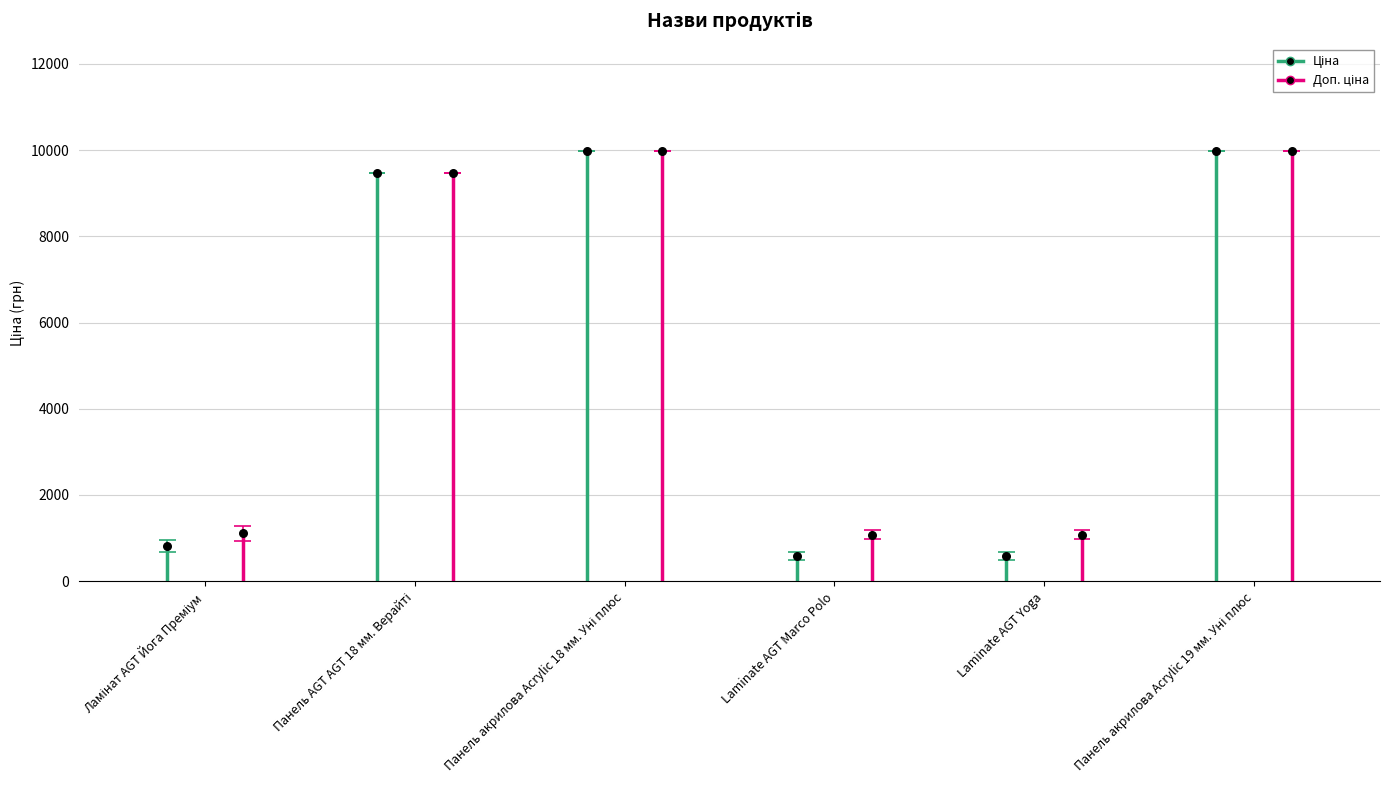

What are all the series names shown in the legend?

Ціна, Доп. ціна